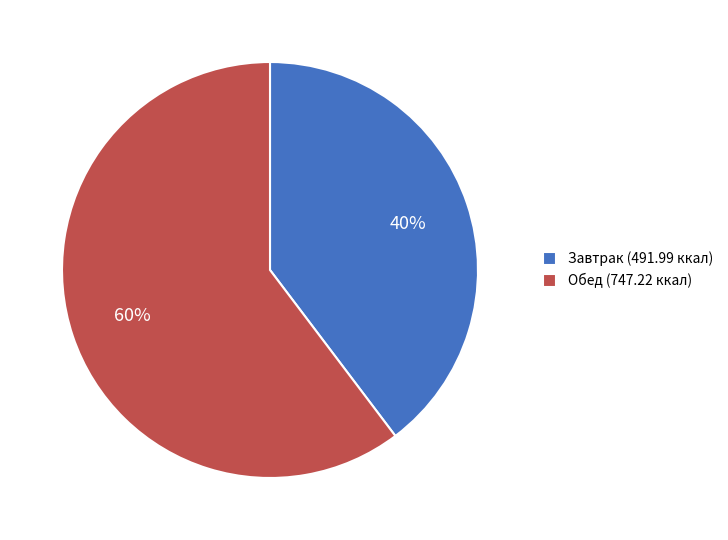

Do Обед (747.22 ккал) and Завтрак (491.99 ккал) together represent more than half of the pie?

Yes